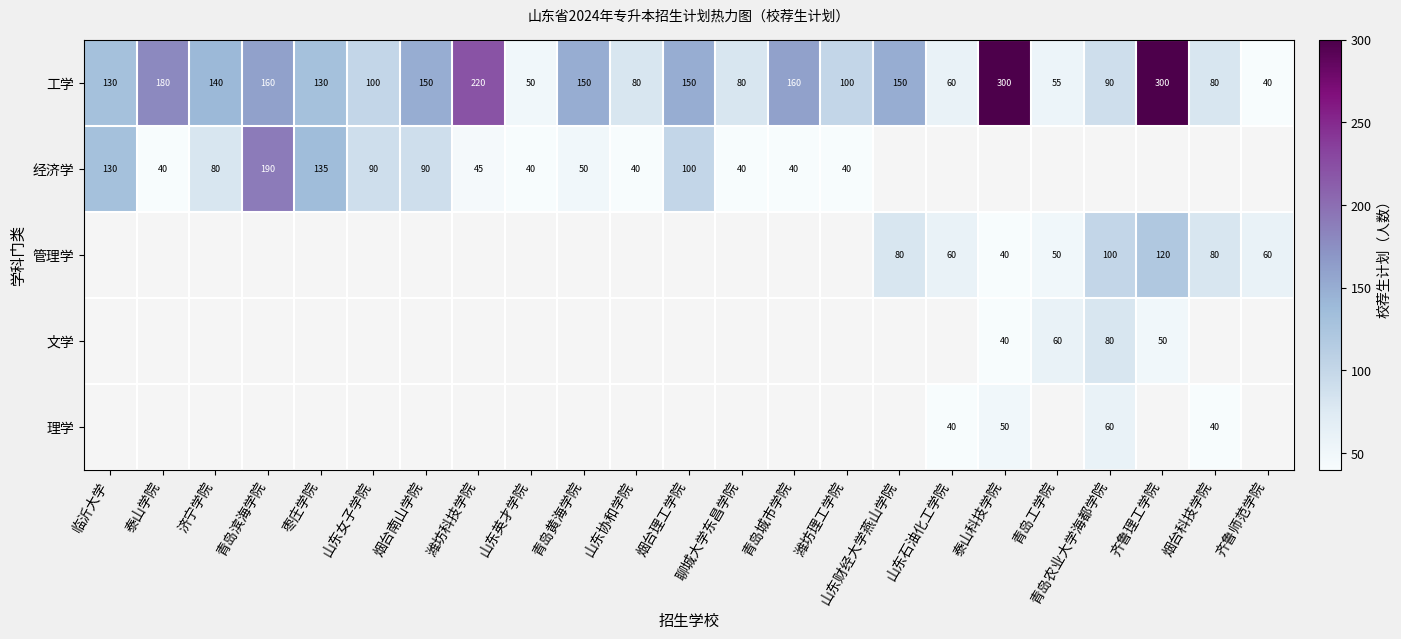

The value of 经济学 at 潍坊理工学院 is 52. True or false?

False